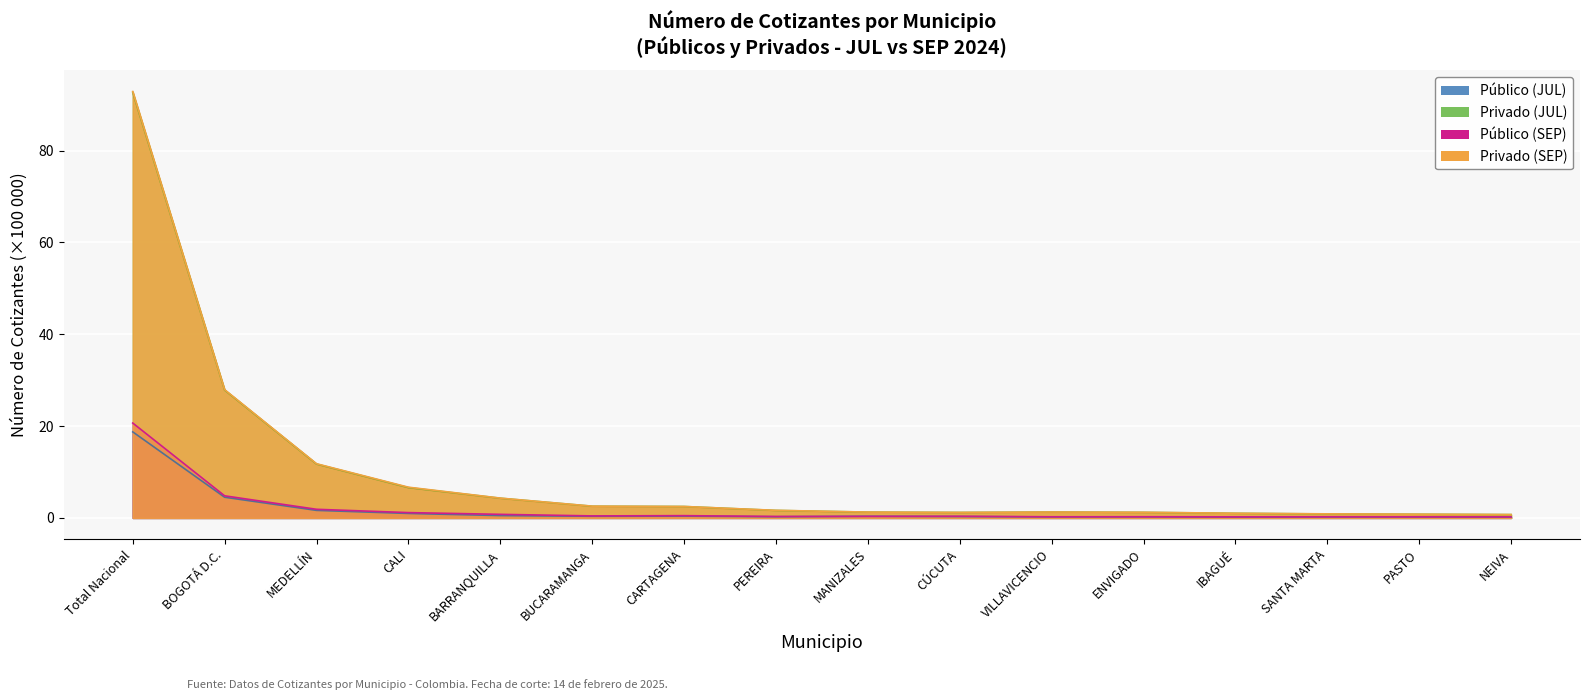

Which series has the largest total across all categories?

Privado (SEP)